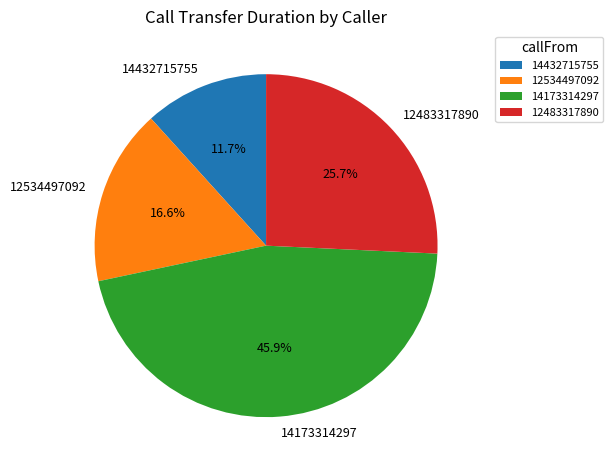

What percentage is the 14173314297 slice, to the nearest percent?

46%